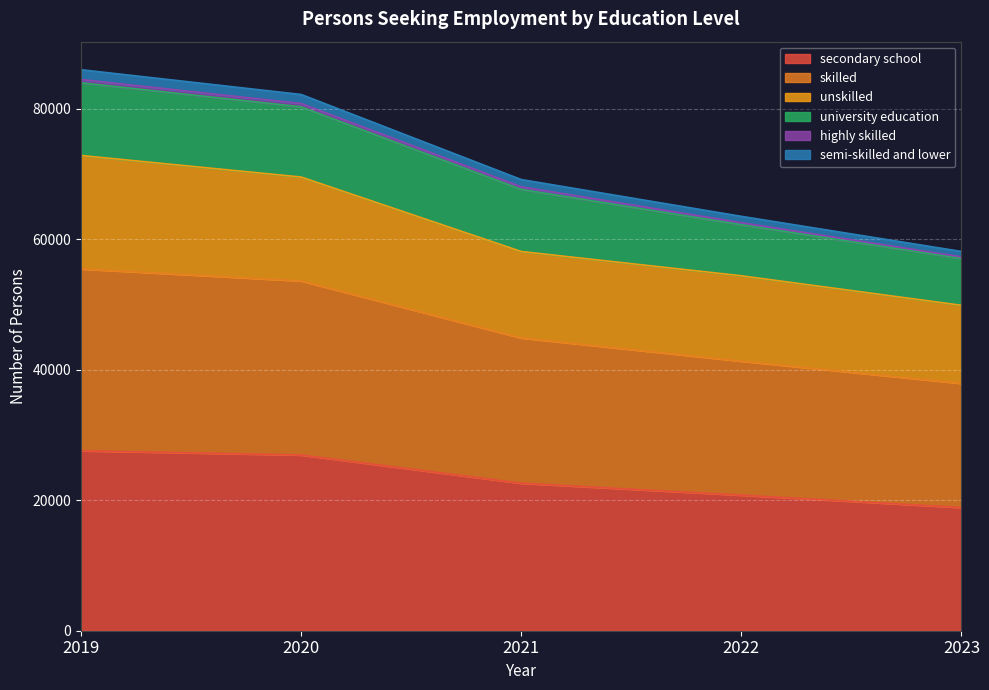

At which category is the sum across all series the highest?

2019